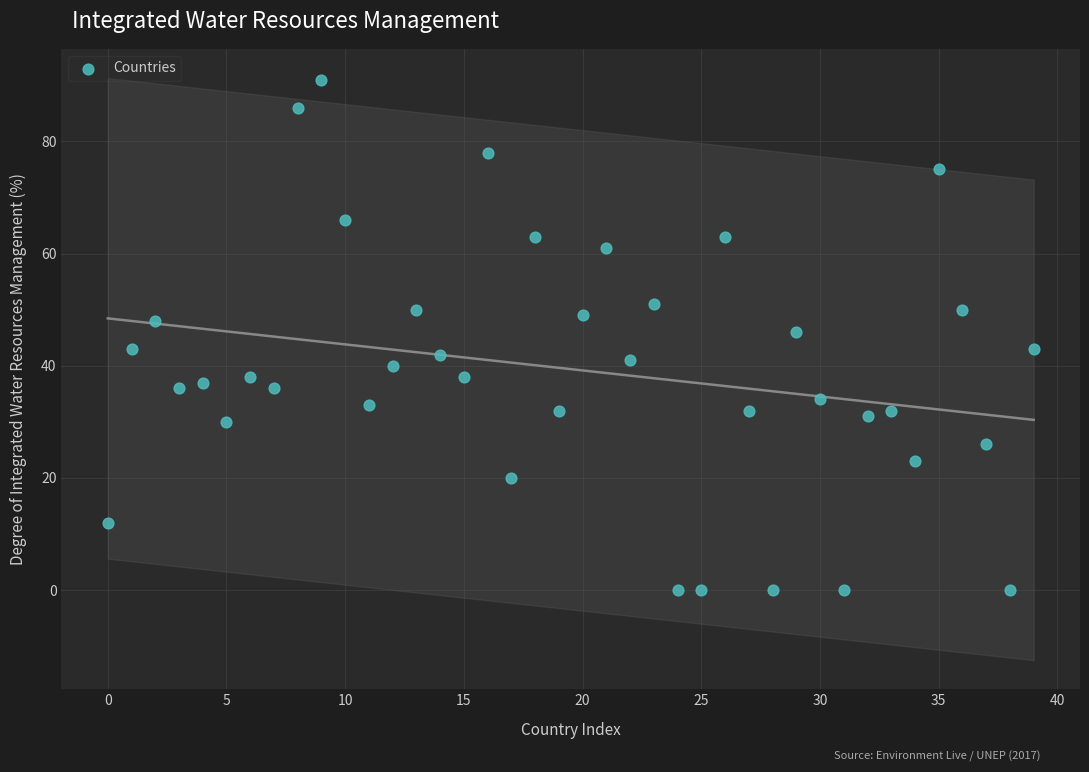

What is the range of Y values (max minus min)?

91